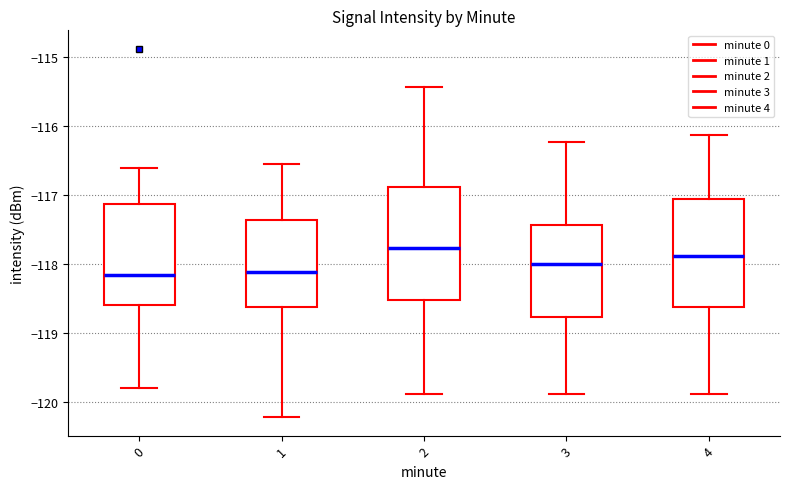

Reading left to right, transcribe this box plot: for each box, give where its median line is, the range the box spans, and where its two whiskers end, as read against the y-axis. The values are not printed on the chart, so give them approximately, as read against the axis.

0: median -118.2, box -118.6 to -117.1, whiskers -119.8 to -116.6
1: median -118.1, box -118.6 to -117.4, whiskers -120.2 to -116.5
2: median -117.8, box -118.5 to -116.9, whiskers -119.9 to -115.4
3: median -118.0, box -118.8 to -117.4, whiskers -119.9 to -116.2
4: median -117.9, box -118.6 to -117.0, whiskers -119.9 to -116.1